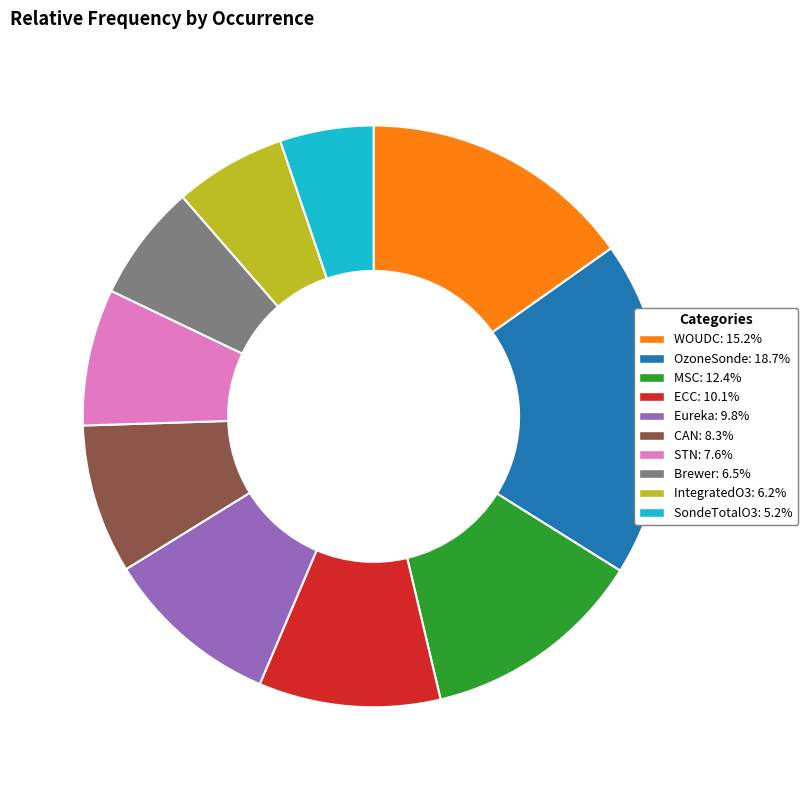

Between MSC and IntegratedO3, which is larger?

MSC